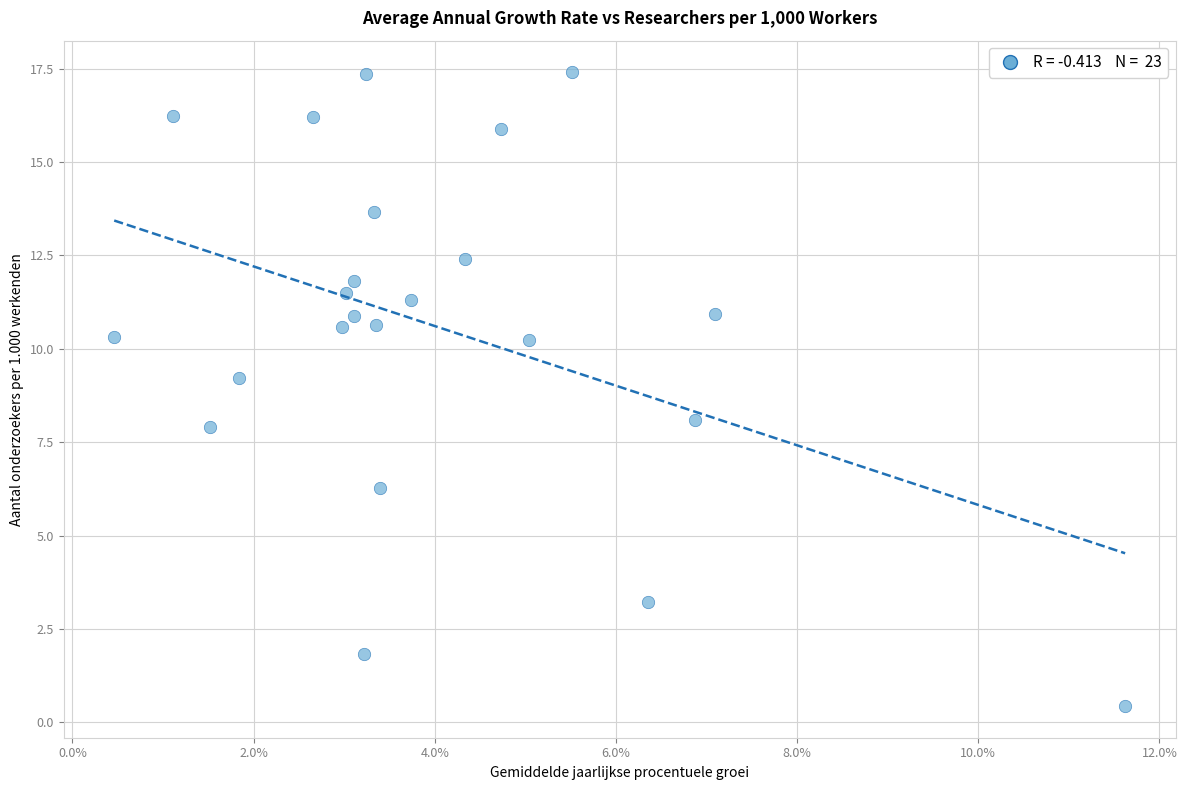

What is the range of Y values (max minus min)?

17.0